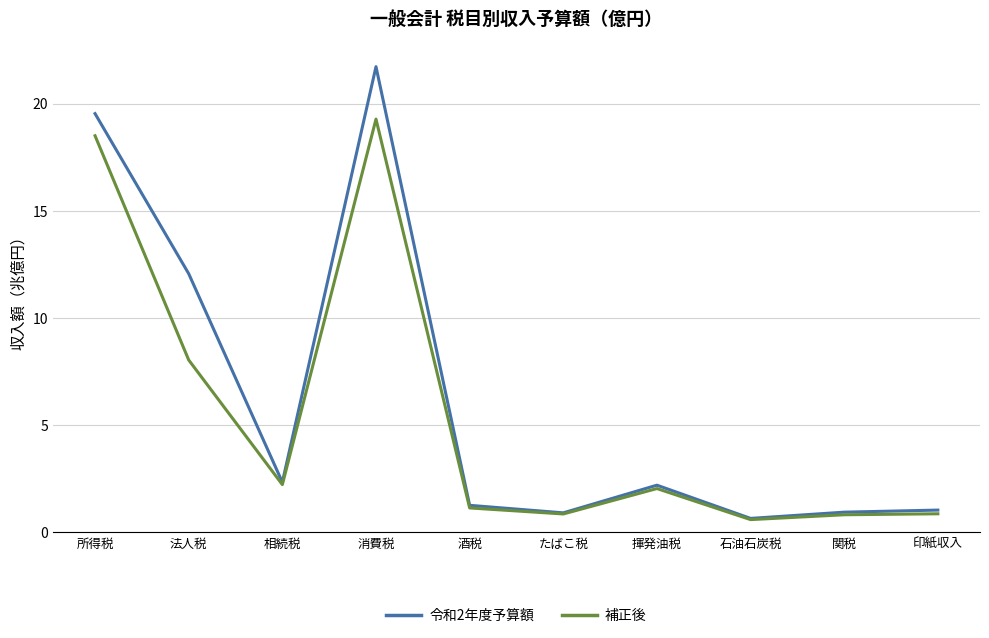

What is the total value across all series at たばこ税?

1.8